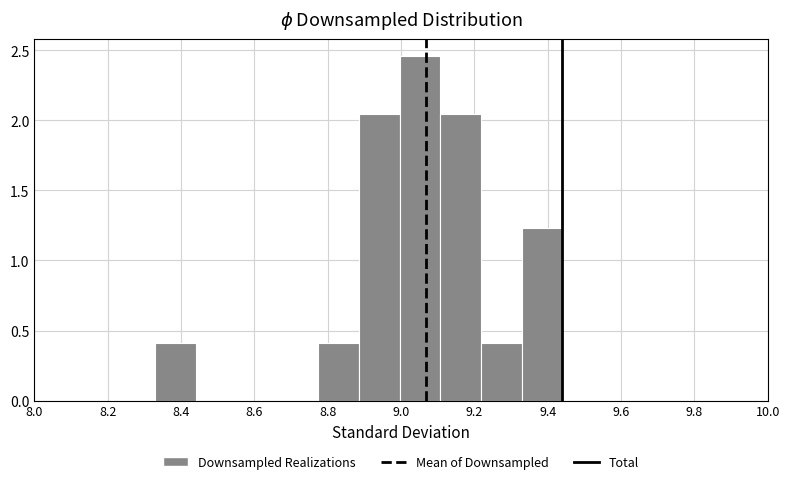

What is the height of the bar covering 8.78 to 8.88 on the x-axis? Neither the bar edges nor the heights are printed on the chart, so give them approximately, as read against the axes.

0.40